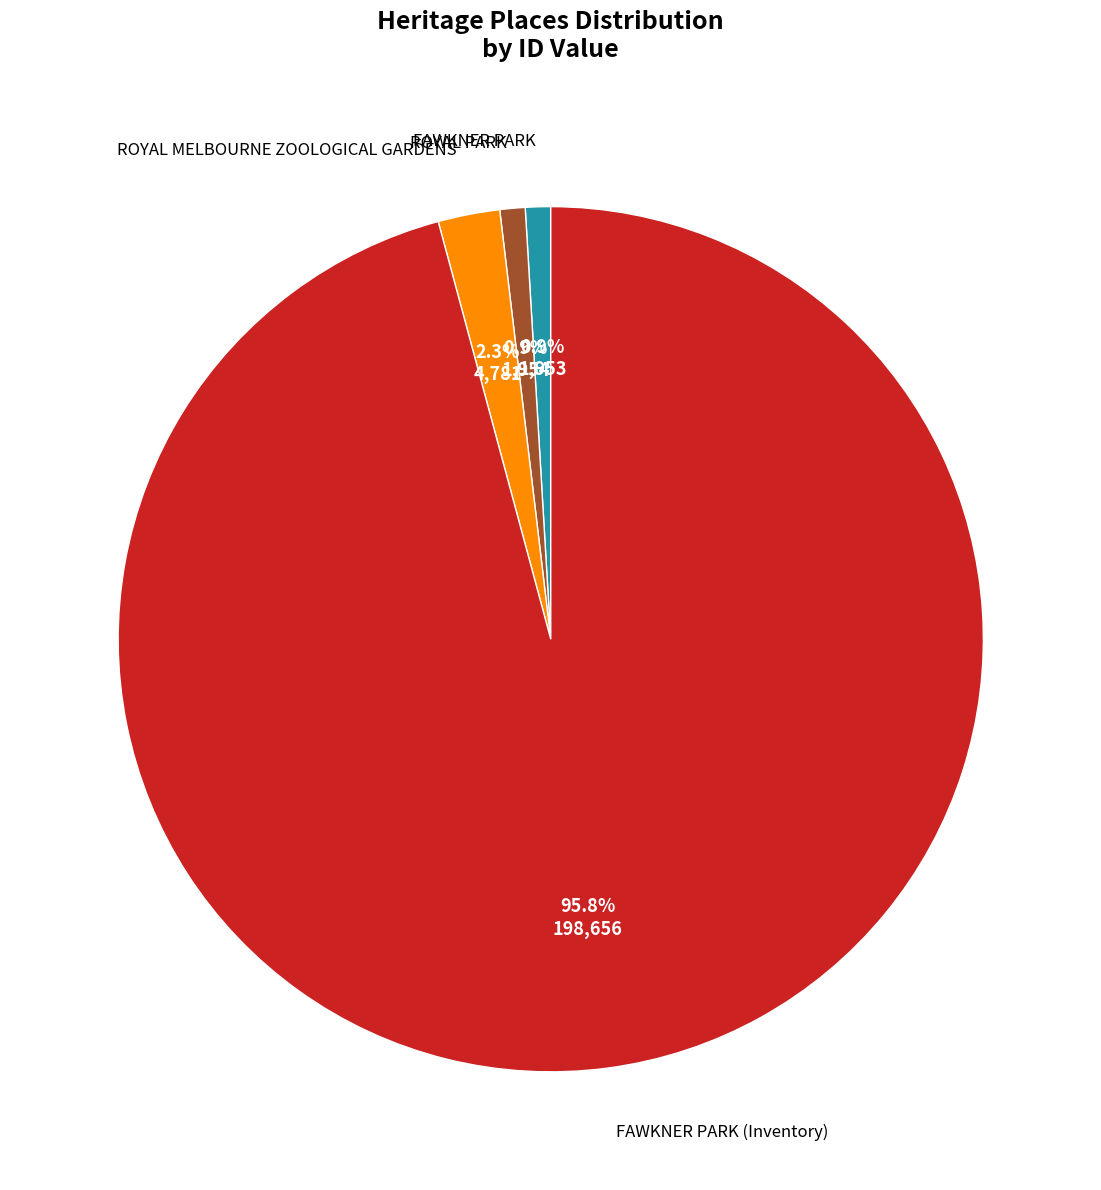

How many segments does this pie chart have?

4